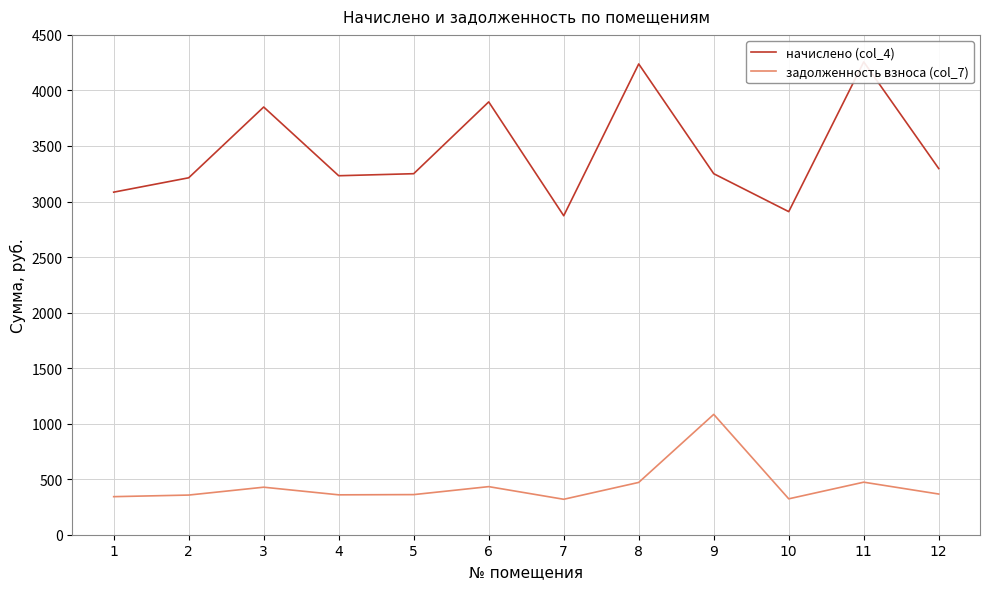

What is the maximum value shown in the chart?

4256.9